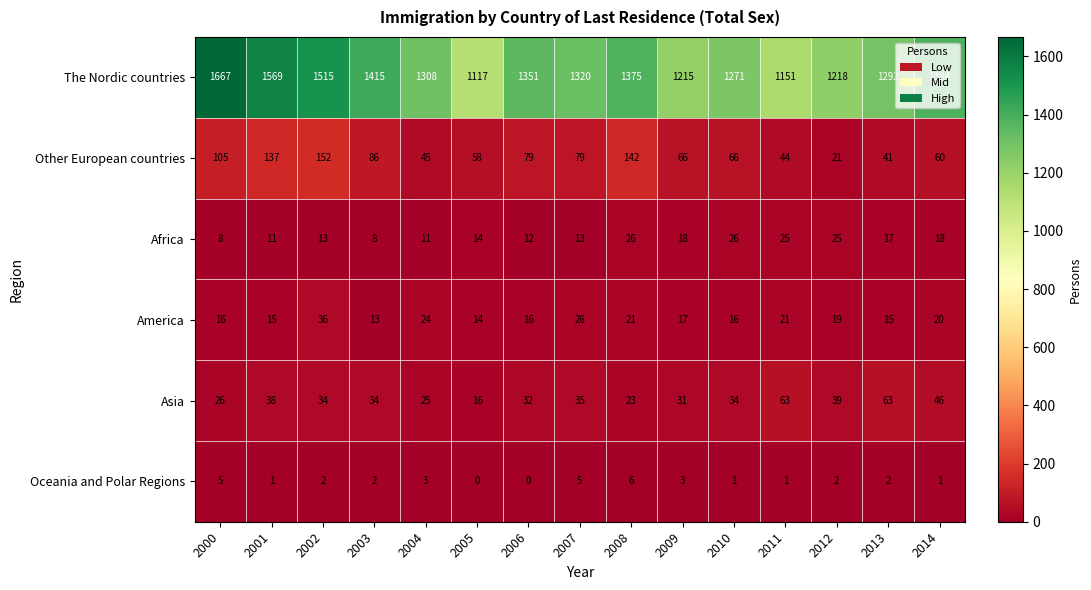

What is the highest value of the The Nordic countries series?

1667